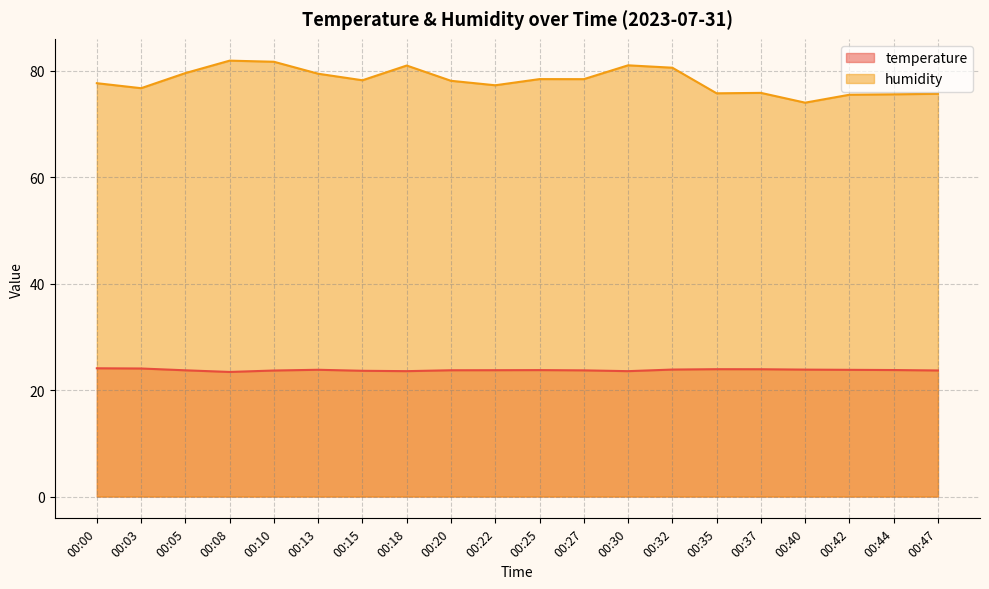

Reading left to right, what are all the values shown in this chart?

temperature: 24.1	24.1	23.7	23.4	23.7	23.8	23.6	23.6	23.7	23.8	23.8	23.7	23.6	23.9	23.9	23.9	23.9	23.8	23.8	23.7
humidity: 77.7	76.8	79.6	81.9	81.7	79.5	78.2	81.0	78.2	77.3	78.5	78.5	81.1	80.6	75.8	75.9	74.0	75.5	75.6	75.7